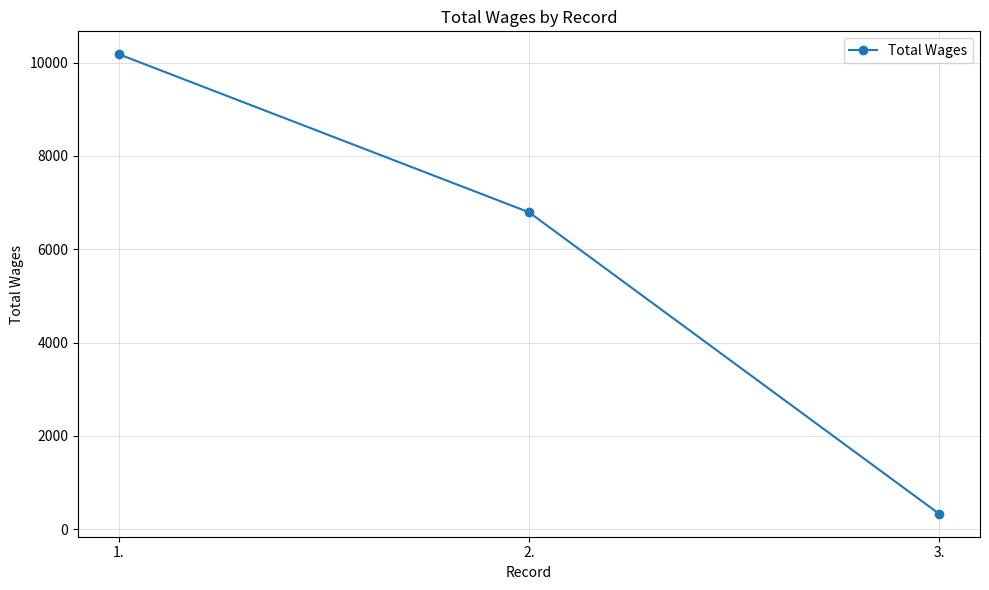

Between 2. and 3., which is larger?

2.